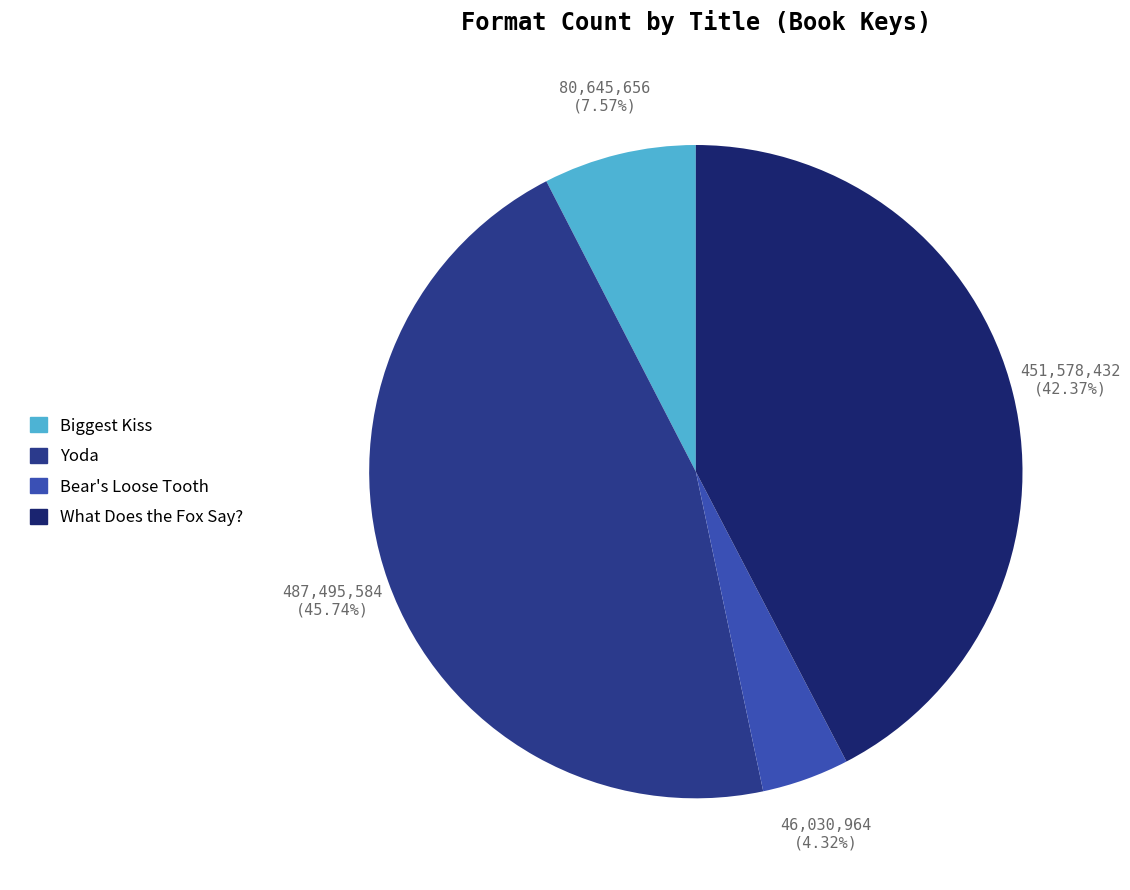

Is it true that What Does the Fox Say? is 53% of the pie?

False